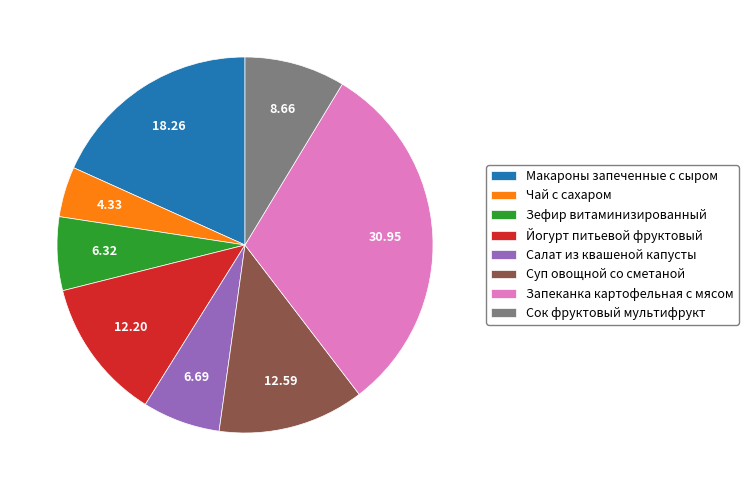

Which has a higher value, Зефир витаминизированный or Суп овощной со сметаной?

Суп овощной со сметаной